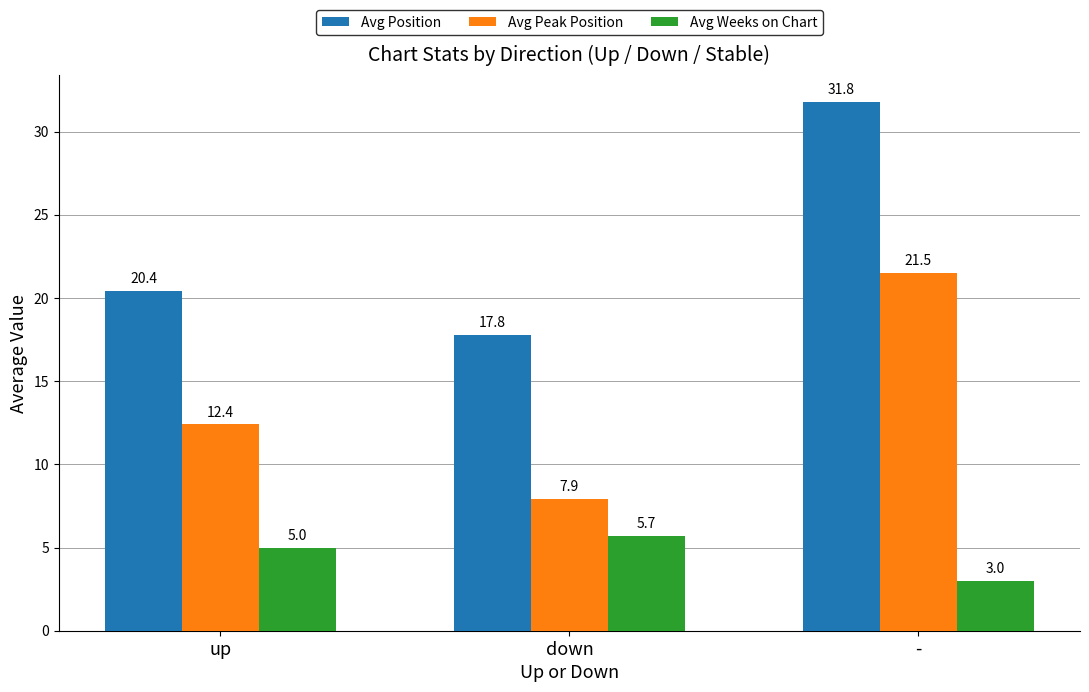

Reading left to right, what are all the values shown in this chart?

Avg Position: up=20.4	down=17.8	-=31.8
Avg Peak Position: up=12.4	down=7.9	-=21.5
Avg Weeks on Chart: up=5.0	down=5.7	-=3.0